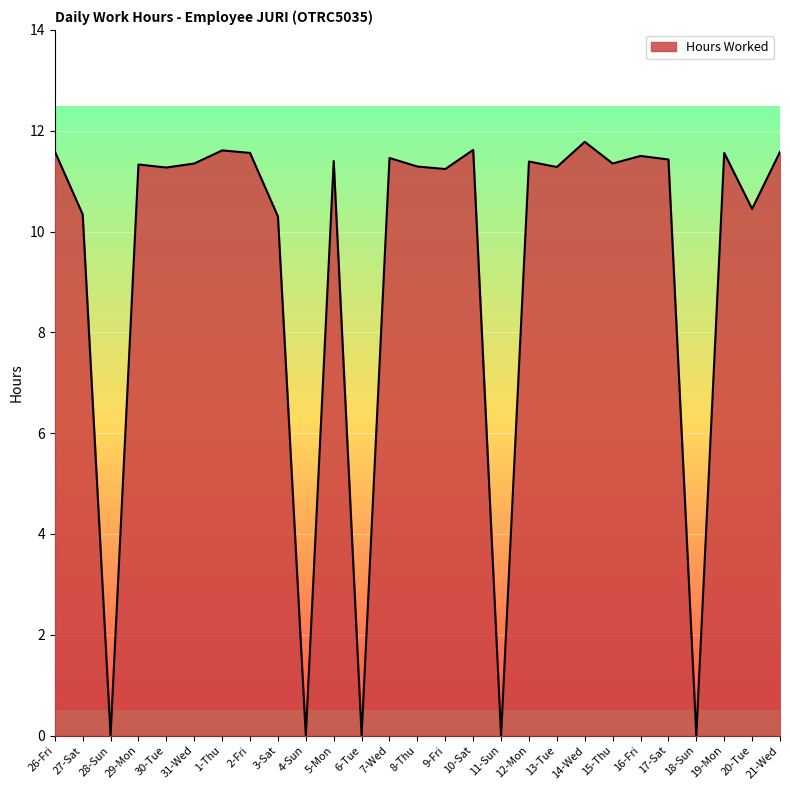

What is the difference between the values at 27-Sat and 5-Mon?

1.1